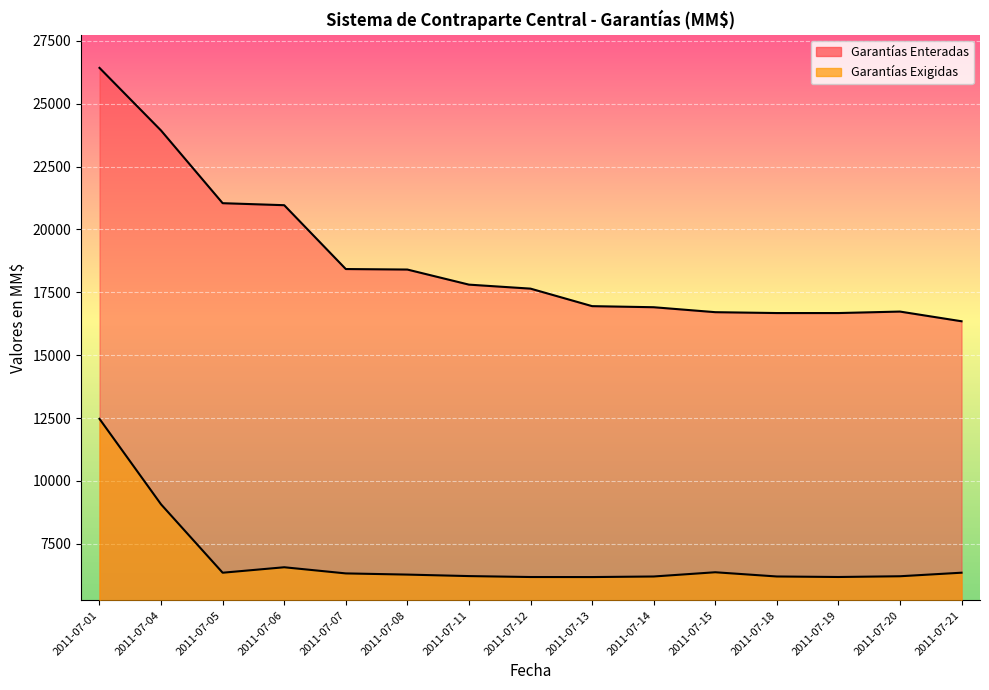

List the labels in order of Garantías Enteradas value, smallest first.

2011-07-21, 2011-07-19, 2011-07-18, 2011-07-15, 2011-07-20, 2011-07-14, 2011-07-13, 2011-07-12, 2011-07-11, 2011-07-08, 2011-07-07, 2011-07-06, 2011-07-05, 2011-07-04, 2011-07-01